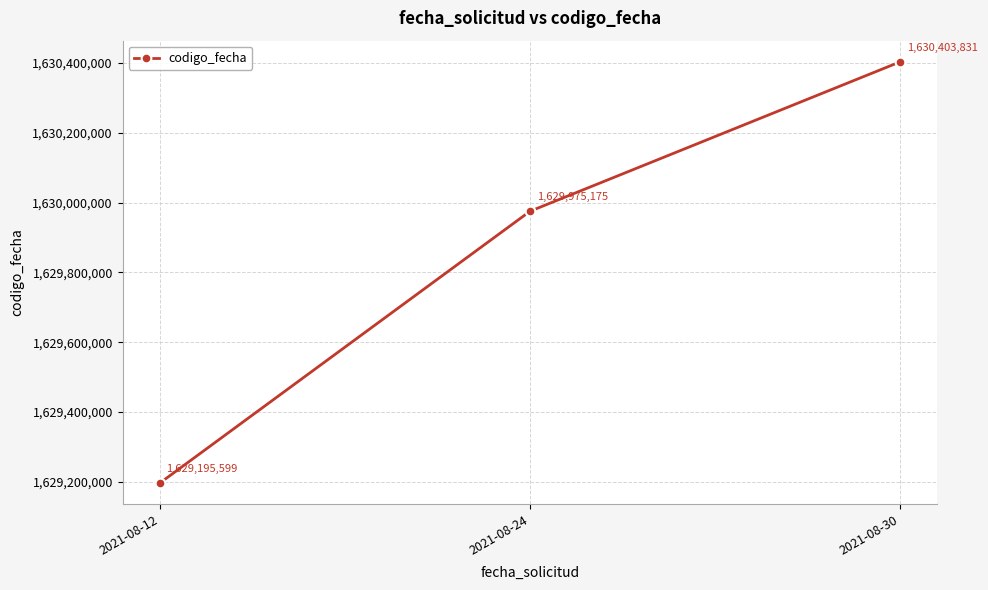

What is the approximate value at 2021-08-30?

1630403831